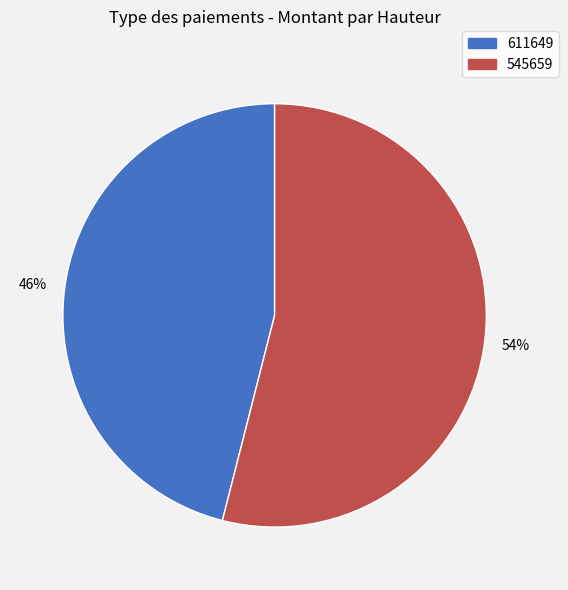

Combined, do 545659 and 611649 account for over 50%?

Yes